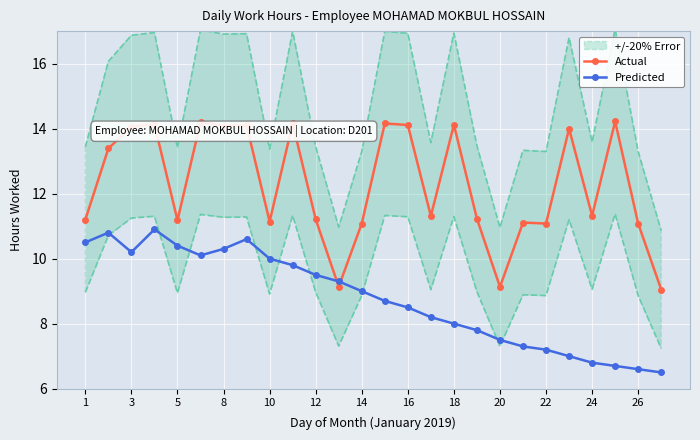

Which series has the largest range (max minus min)?

Actual